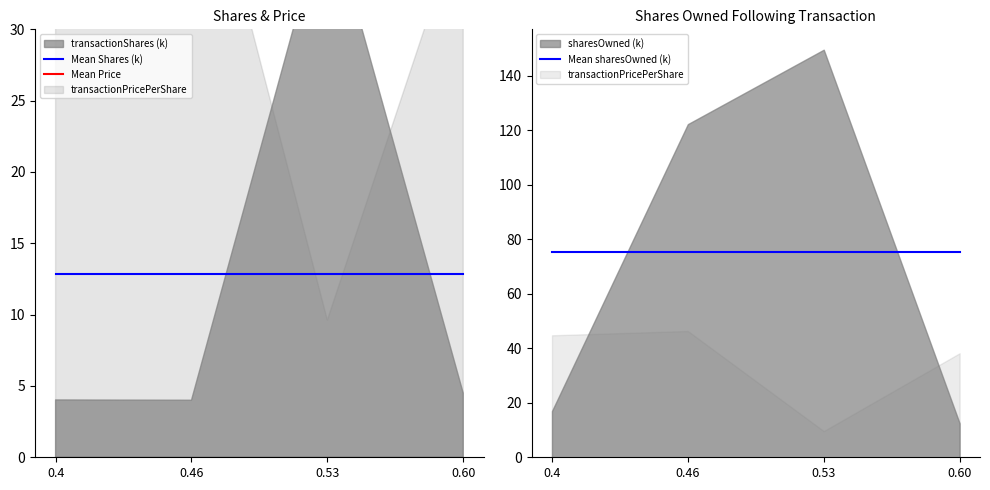

Does the chart have visible grid lines?

No